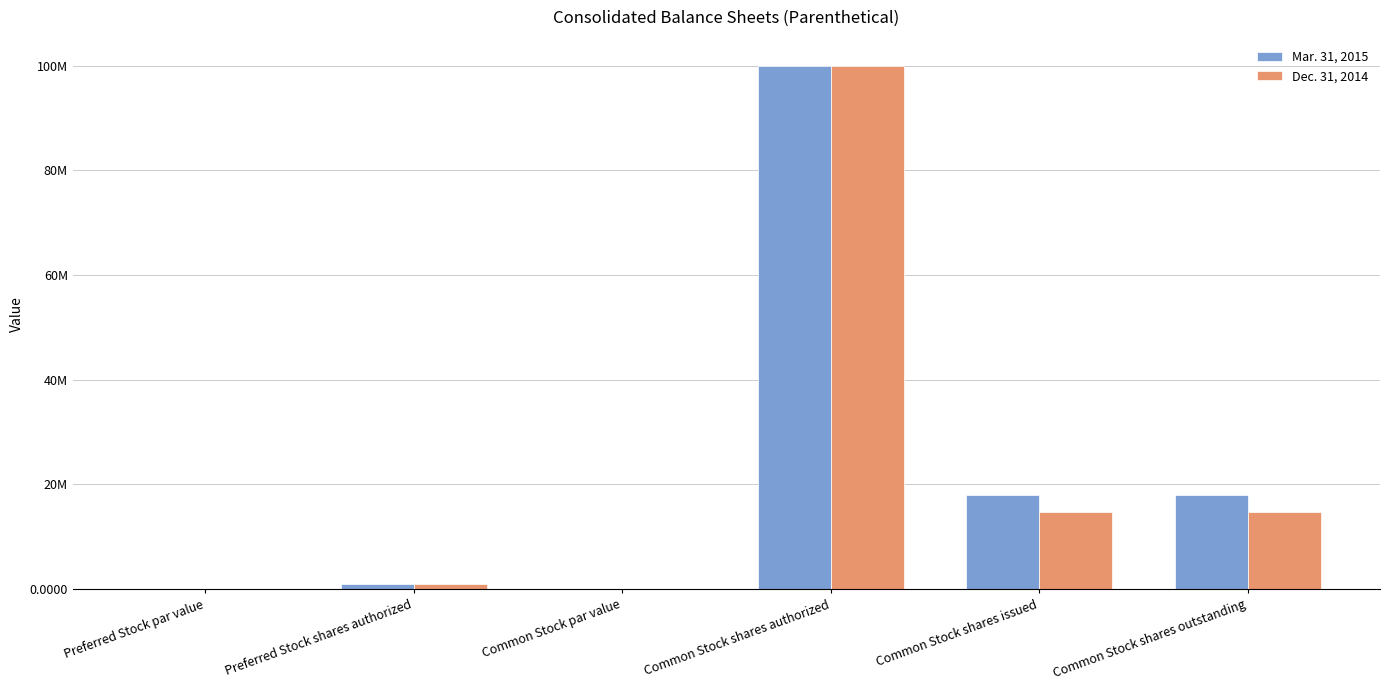

Is the value of Mar. 31, 2015 at Preferred Stock shares authorized greater than the value of Dec. 31, 2014 at Common Stock shares outstanding?

No